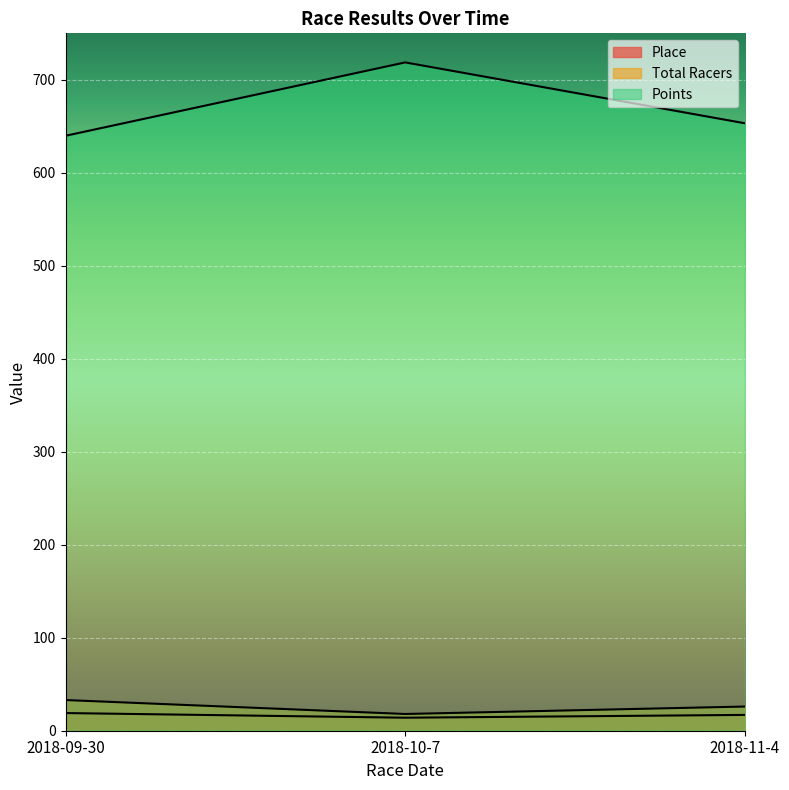

What is the total value across all series at 2018-11-4?

696.3